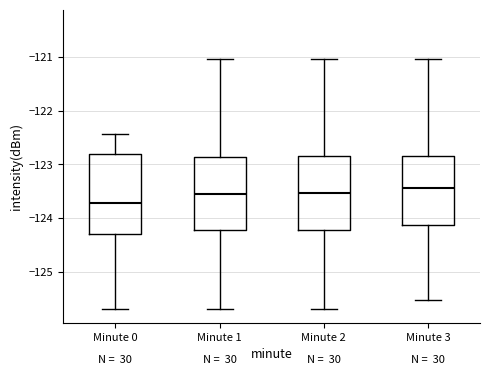

Reading left to right, transcribe this box plot: for each box, give where its median line is, the range the box spans, and where its two whiskers end, as read against the y-axis. The values are not printed on the chart, so give them approximately, as read against the axis.

Minute 0: median -123.7, box -124.3 to -122.8, whiskers -125.7 to -122.4
Minute 1: median -123.5, box -124.2 to -122.9, whiskers -125.7 to -121.0
Minute 2: median -123.5, box -124.2 to -122.8, whiskers -125.7 to -121.0
Minute 3: median -123.4, box -124.1 to -122.8, whiskers -125.5 to -121.0